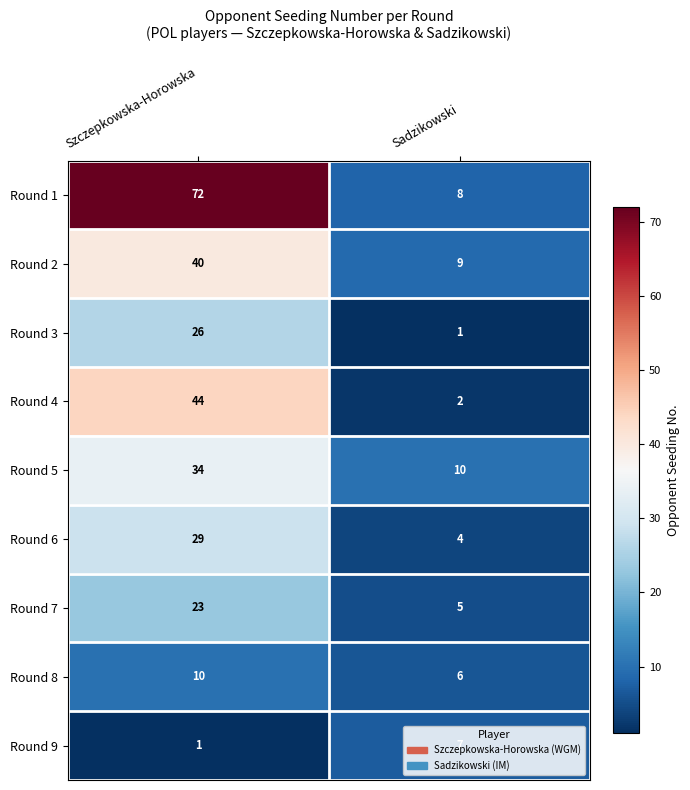

The Round 8 series shows 4 at Szczepkowska-Horowska. True or false?

False